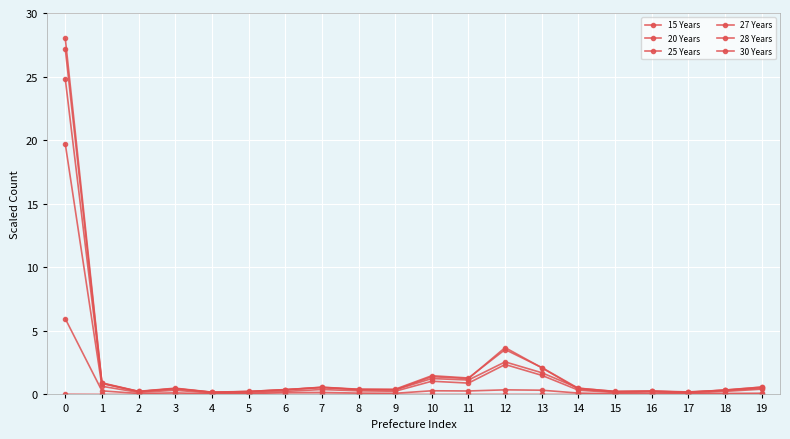

What is the difference between the maximum and minimum values in the 25 Years series?

24.6